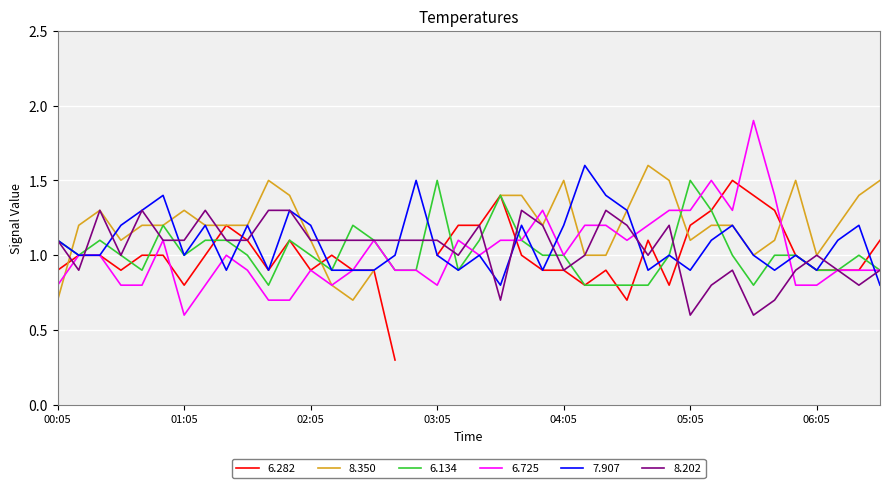

What is the minimum value for 6.134?

0.8